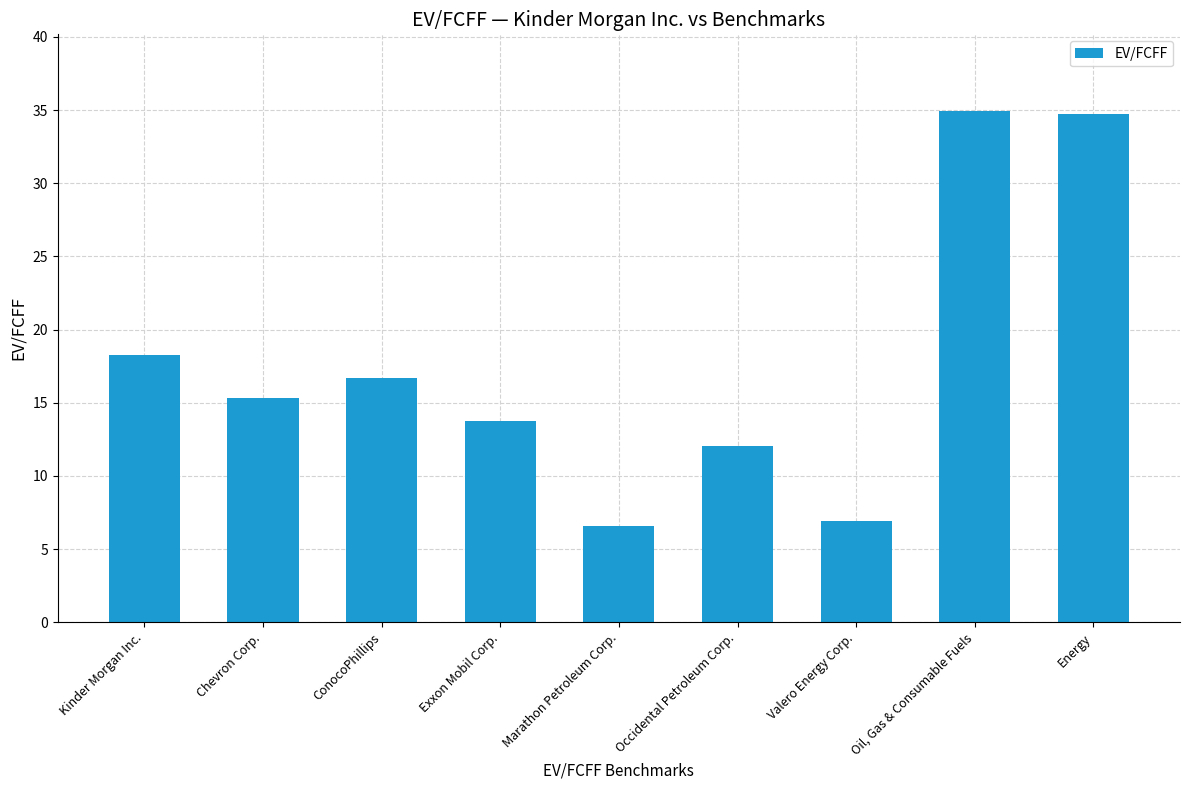

What is the change in value from Exxon Mobil Corp. to Valero Energy Corp.?

-6.8